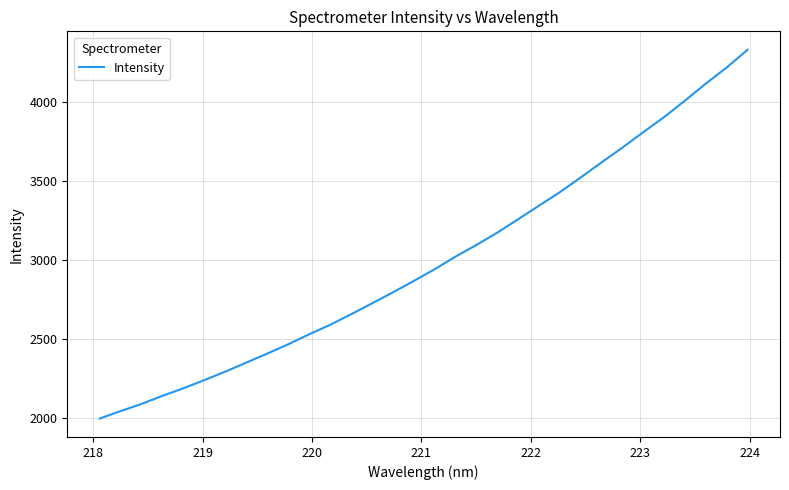

How many lines are shown in the chart?

1